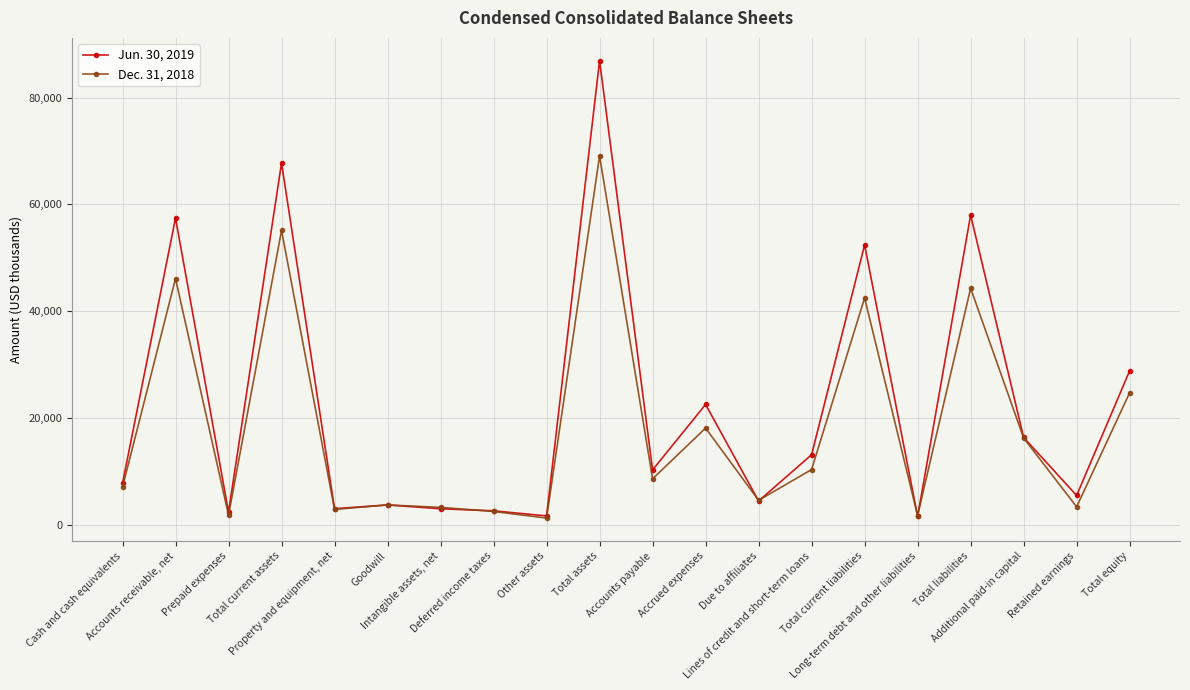

Between Other assets and Due to affiliates, which series saw the biggest shift?

Dec. 31, 2018